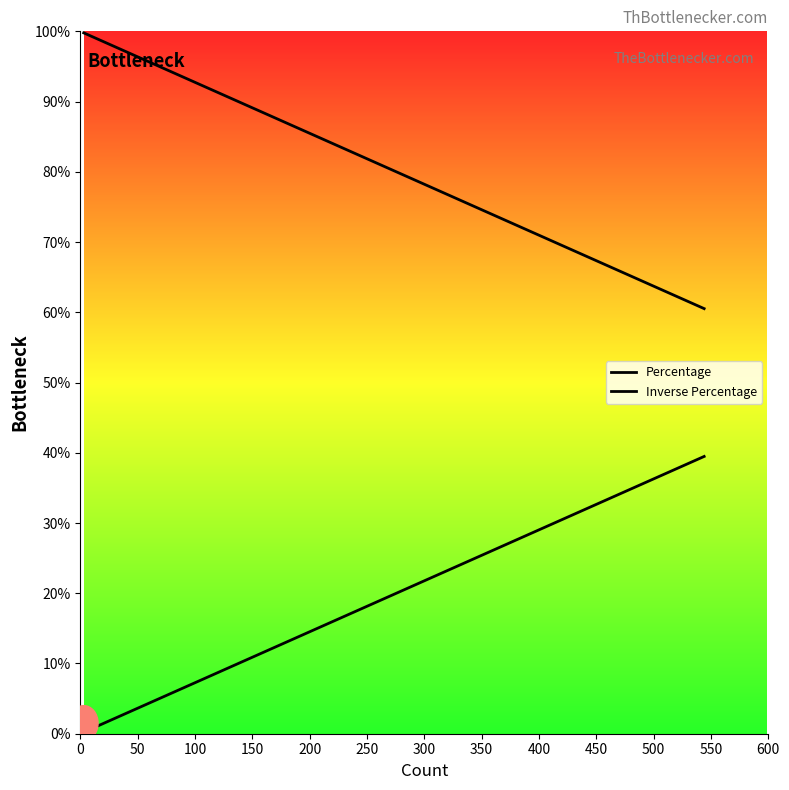

What is the maximum value for Percentage?

39.5